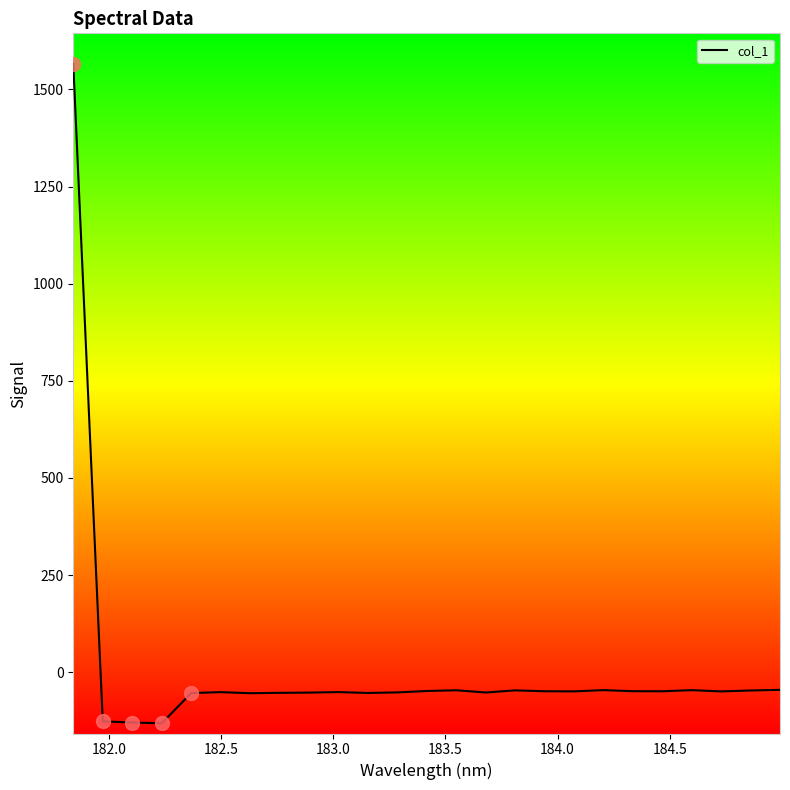

What is the maximum value shown in the chart?

1566.3